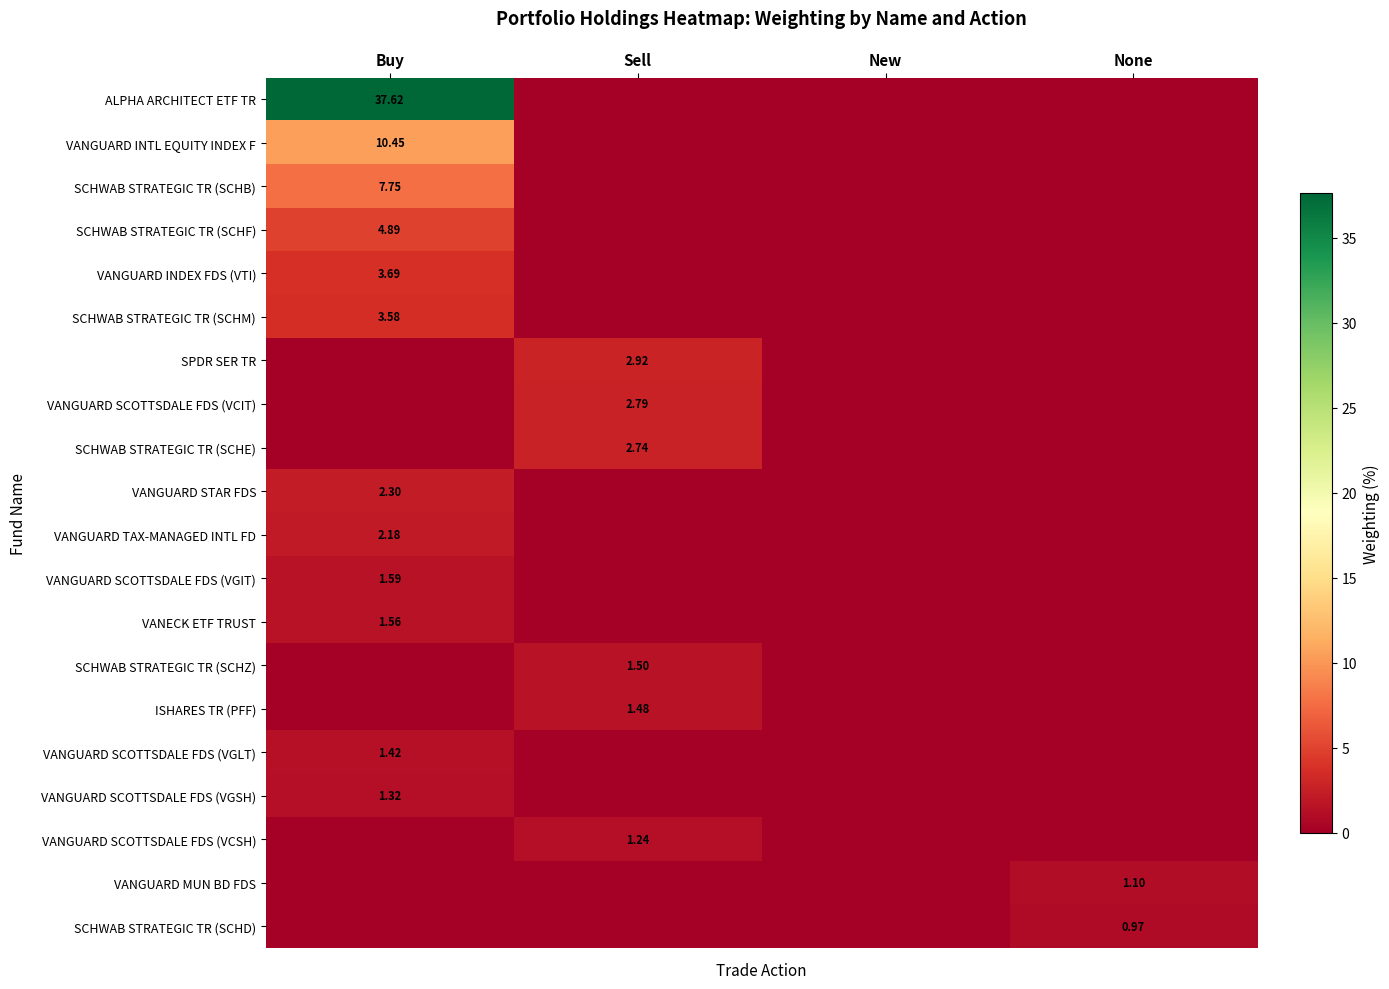

Between Sell and New, which series saw the biggest shift?

SPDR SER TR